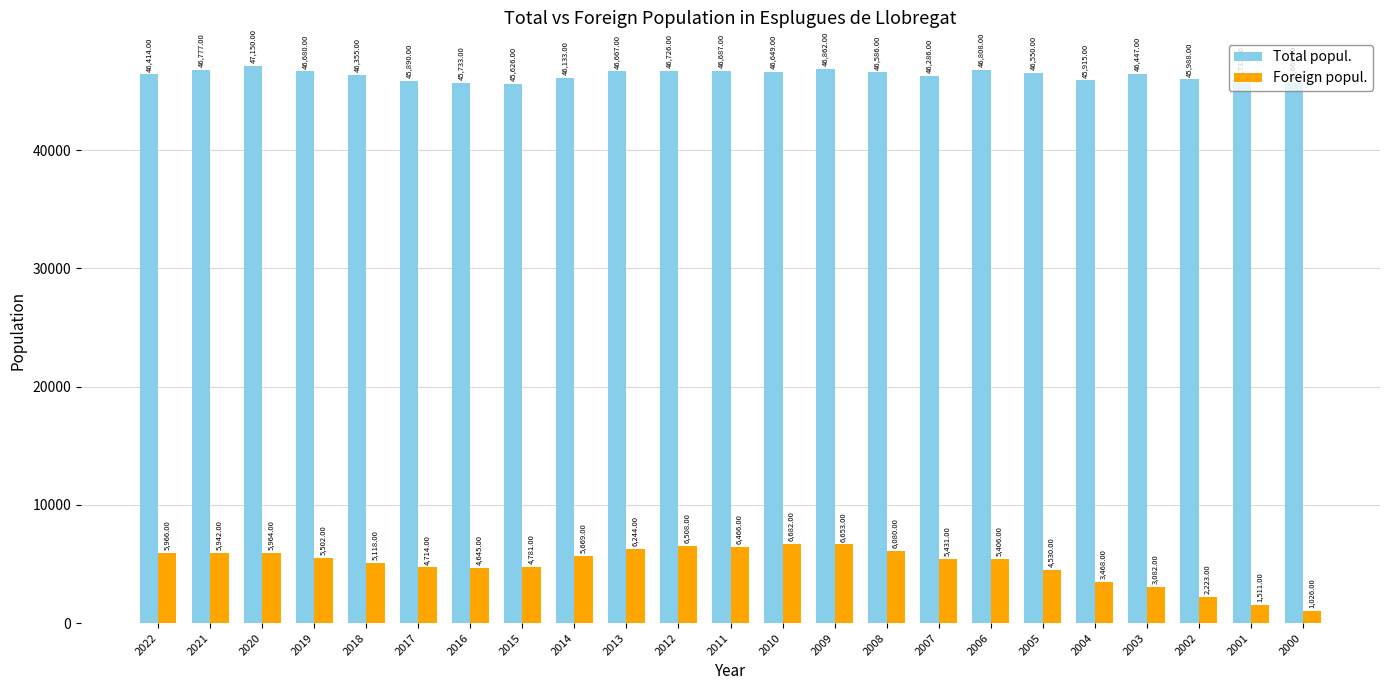

What is the minimum value for Total popul.?

45626